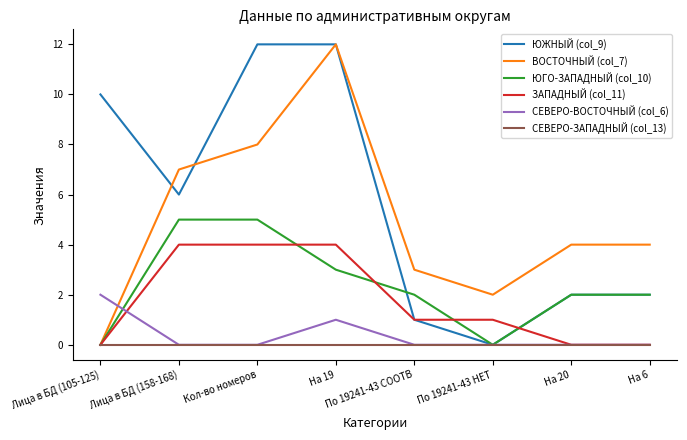

Count the number of categories in the chart.

8